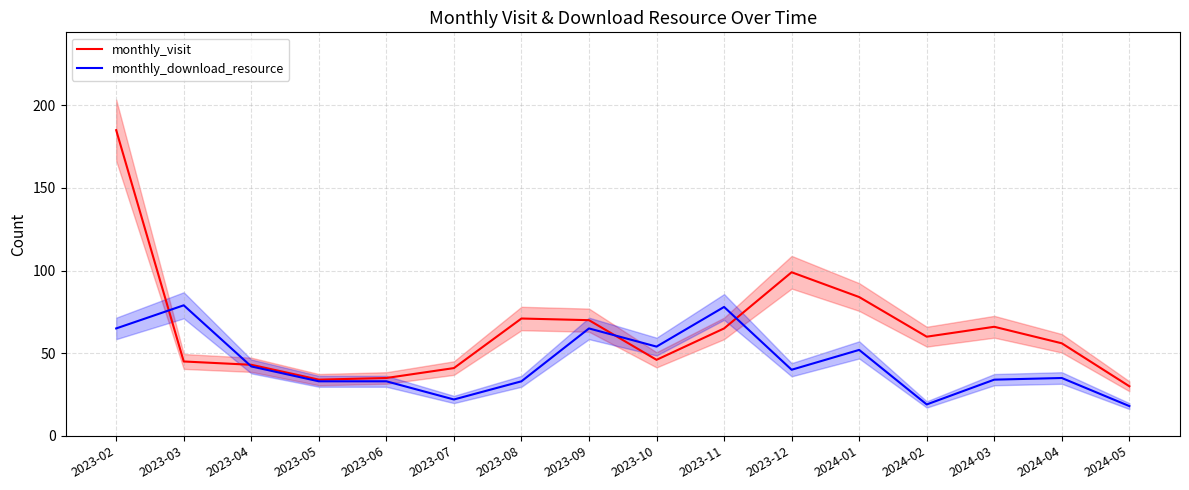

Which category has the highest value in the monthly_visit series?

2023-02